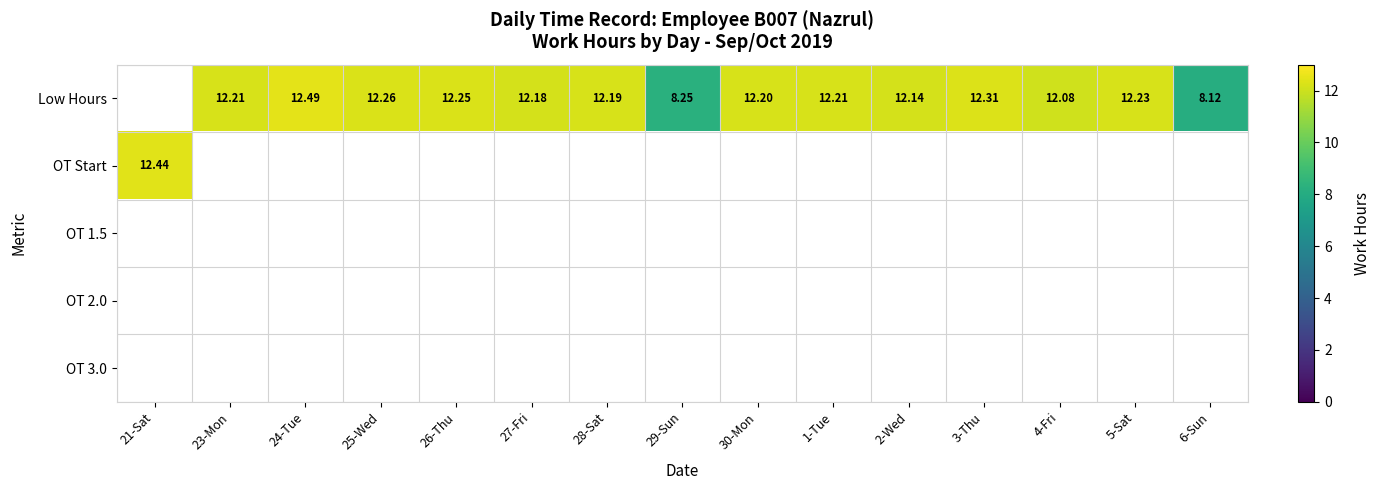

List the series in order of their peak value, lowest first.

Low Hours, OT Start, OT 1.5, OT 2.0, OT 3.0